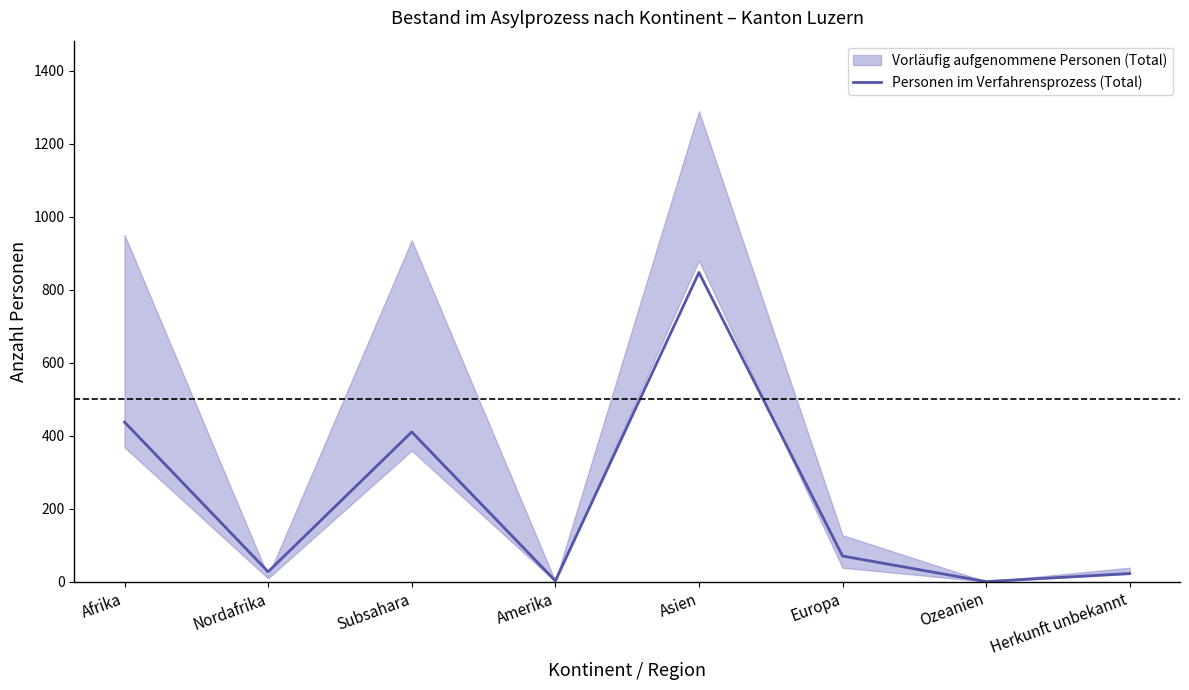

What is the label of the 4th point from the right?

Asien